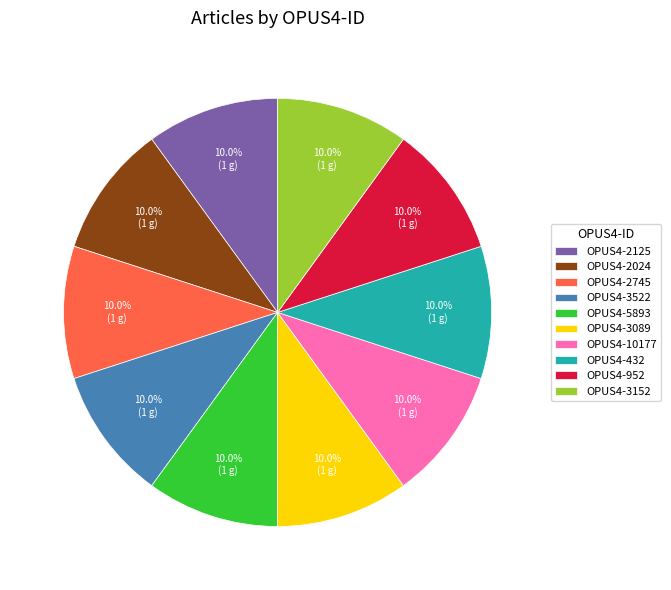

Do OPUS4-10177 and OPUS4-432 together represent more than half of the pie?

No